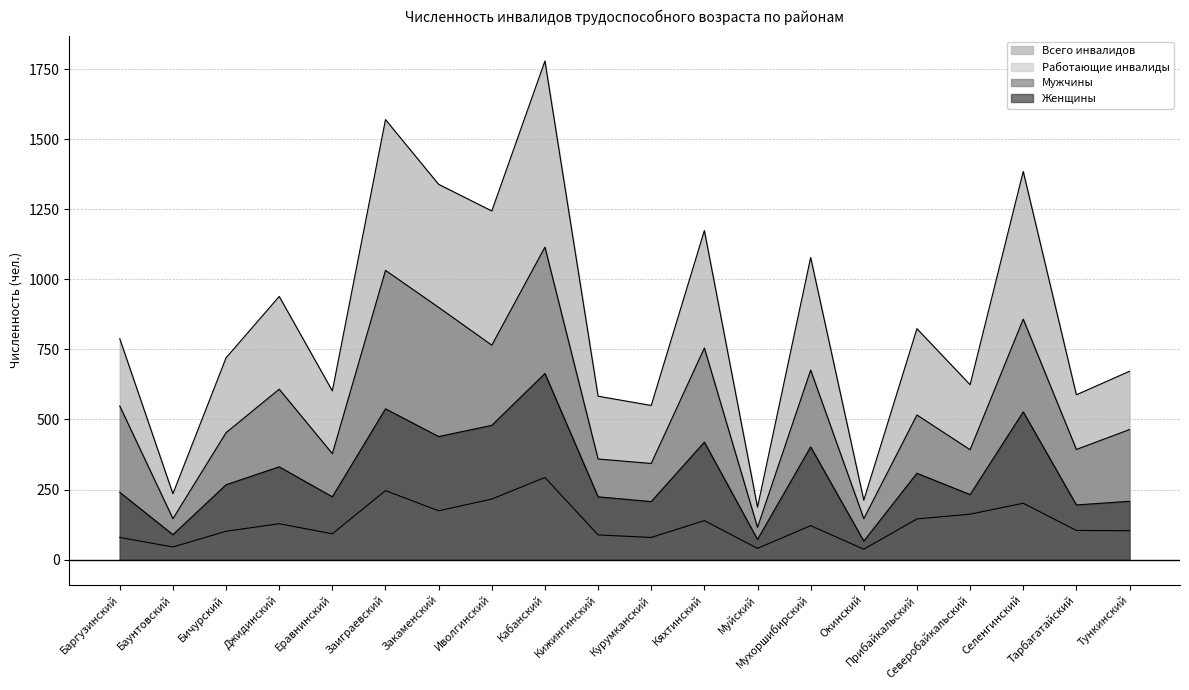

Count the number of data series in this chart.

4